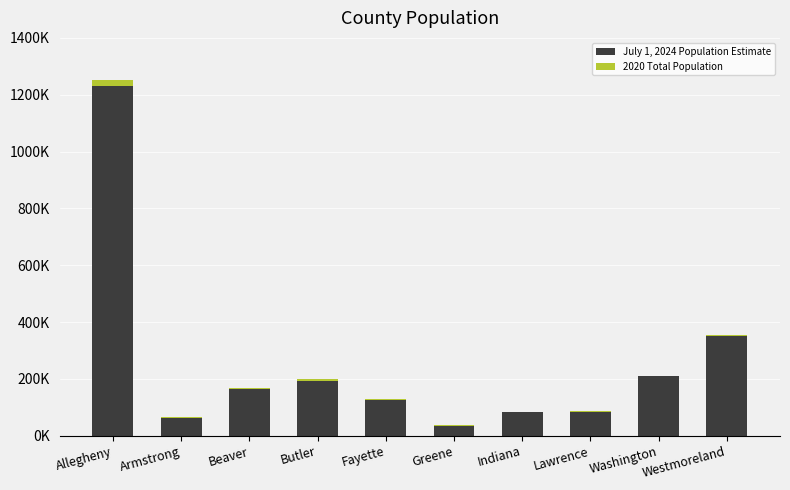

Which series has the largest total across all categories?

July 1, 2024 Population Estimate